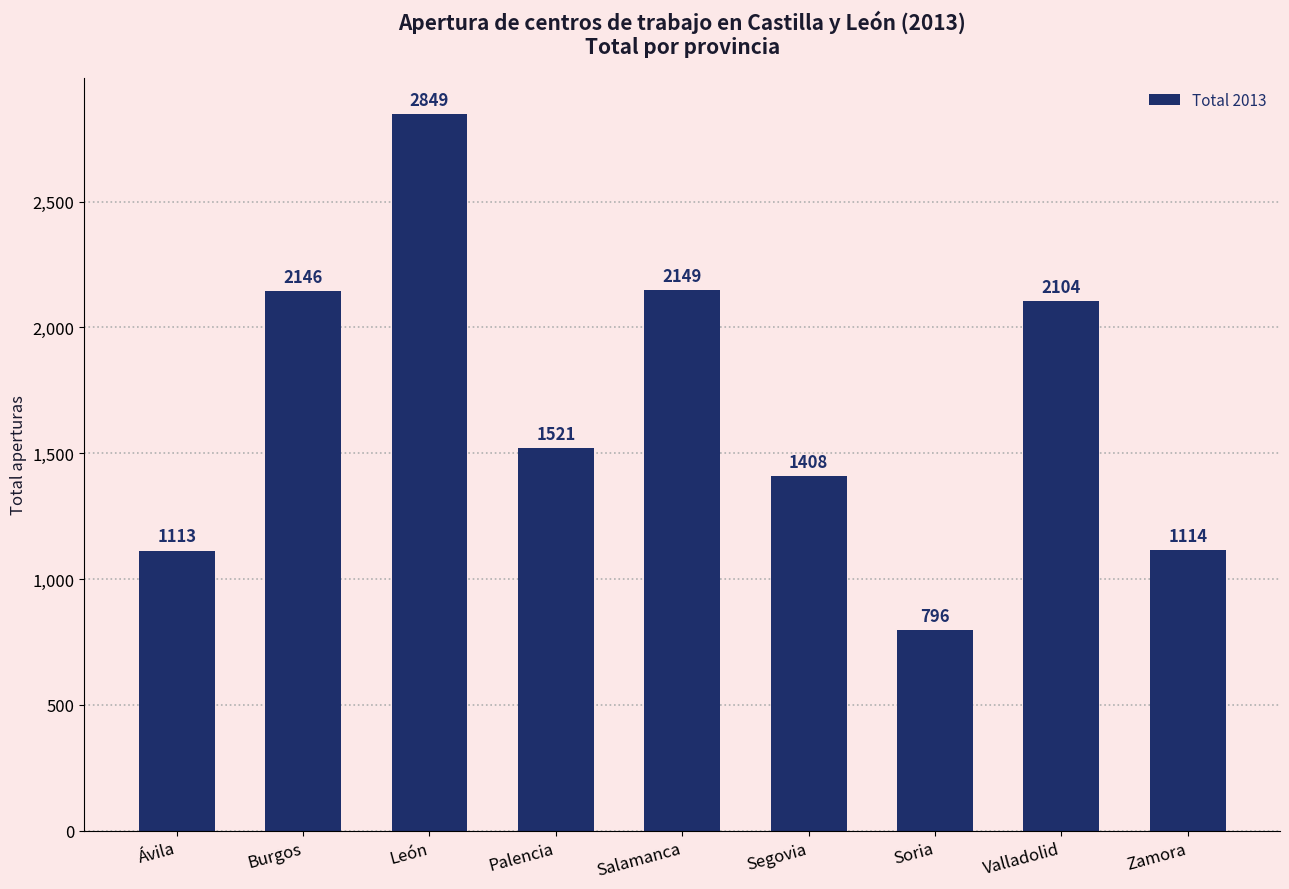

Reading right to left, transcribe all the data shown in this chart.

1114	2104	796	1408	2149	1521	2849	2146	1113